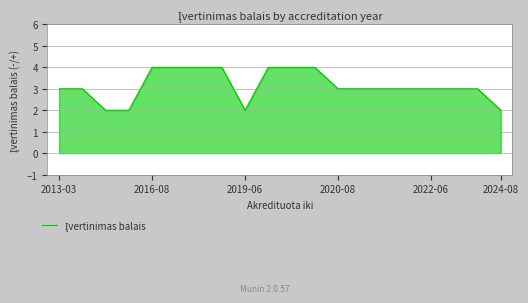

Reading left to right, what are all the values shown in this chart?

3	3	2	2	4	4	4	4	2	4	4	4	3	3	3	3	3	3	3	2